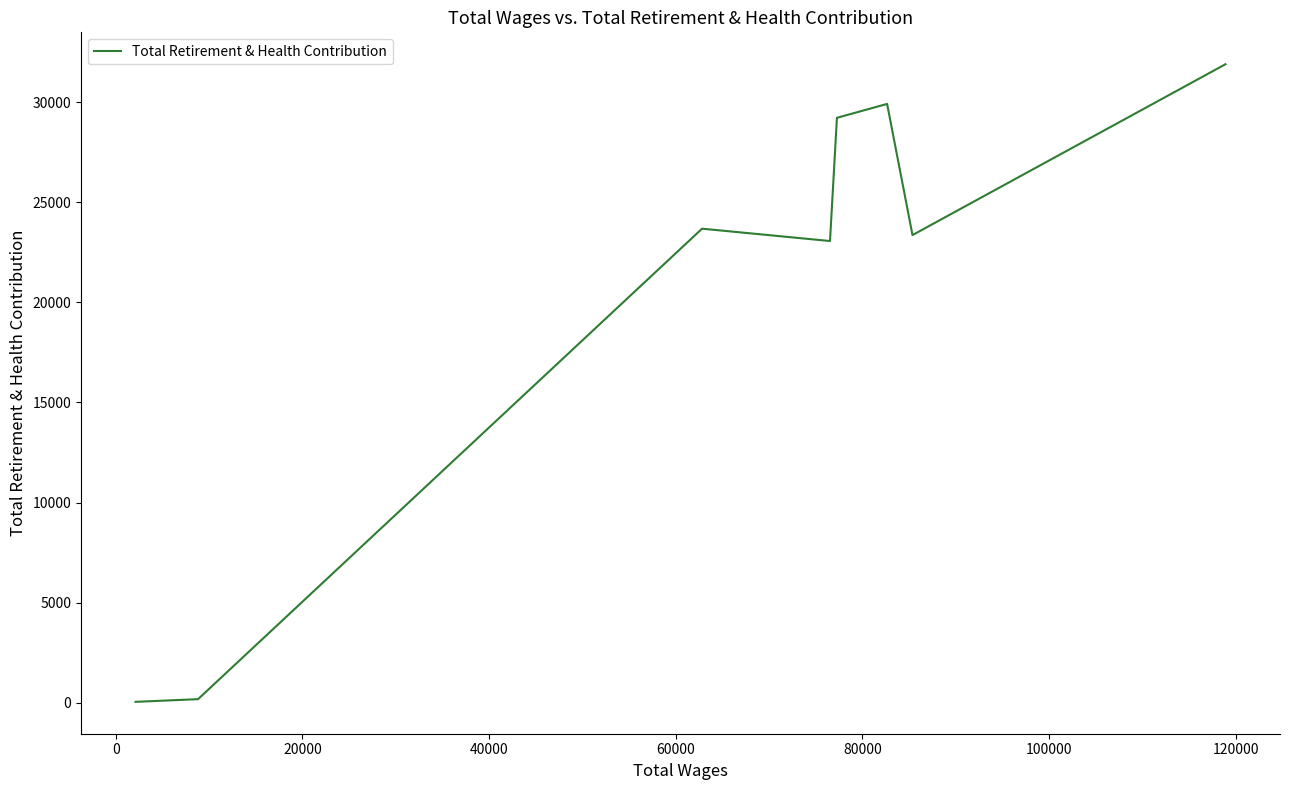

What is the greatest value displayed?

31897